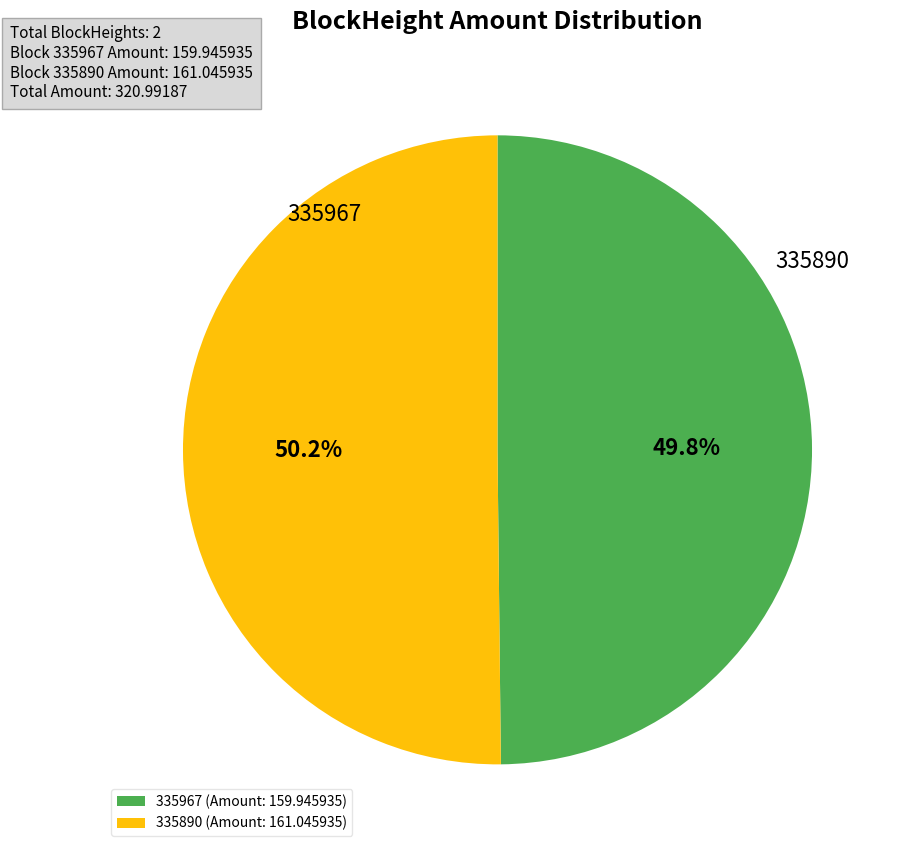

How many slices are in this pie chart?

2